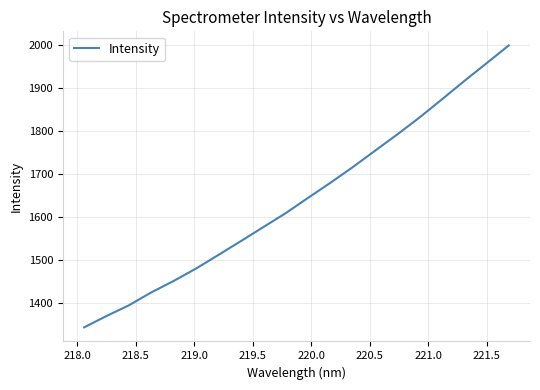

What is the greatest value displayed?

1998.9